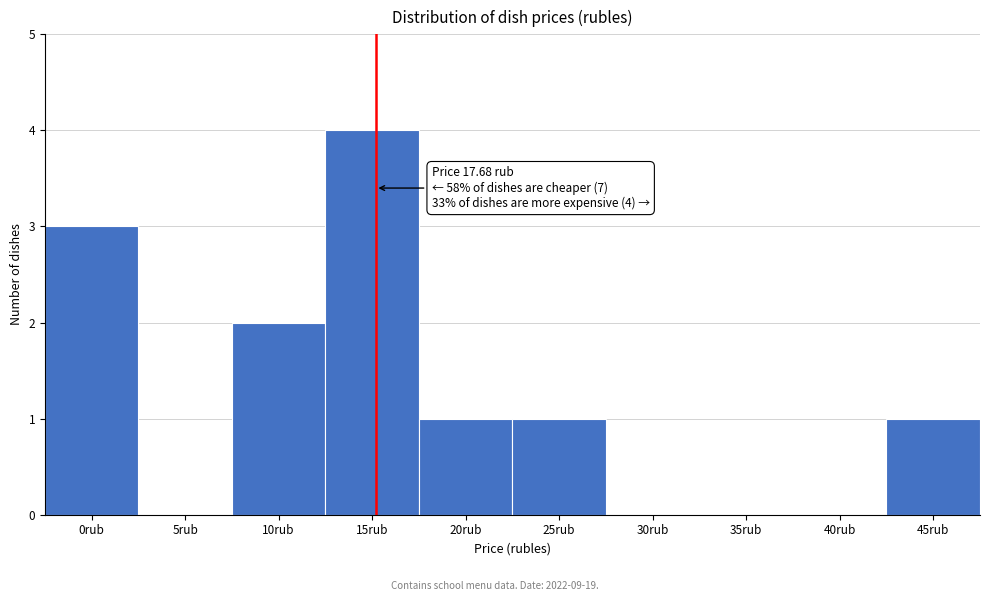

Reading left to right, what are all the values shown in this chart?

0rub=3	5rub=0	10rub=2	15rub=4	20rub=1	25rub=1	30rub=0	35rub=0	40rub=0	45rub=1